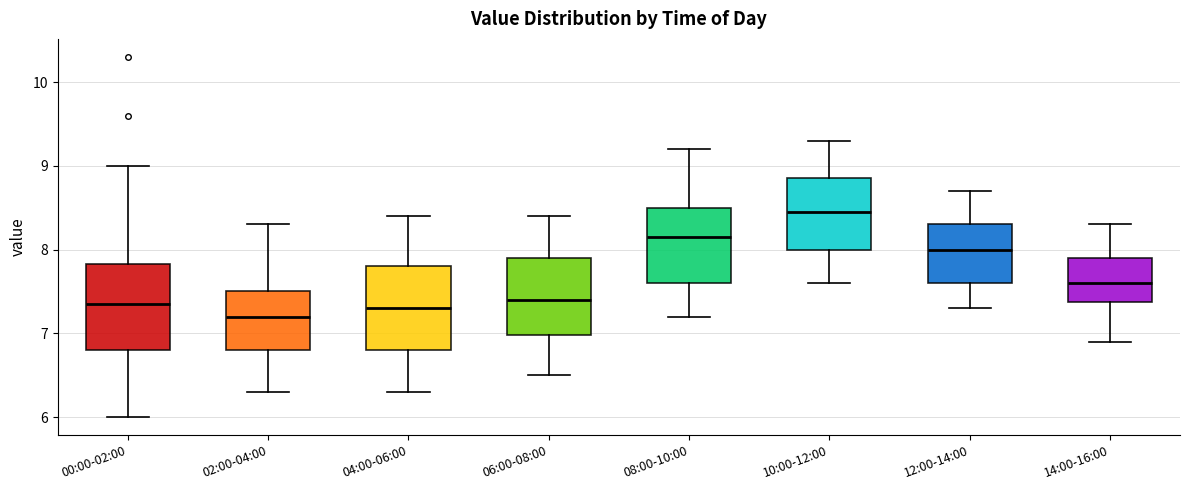

Where does the lower whisker of the box for 12:00-14:00 end on the y-axis? The values are not printed on the chart, so give them approximately, as read against the axis.

7.3